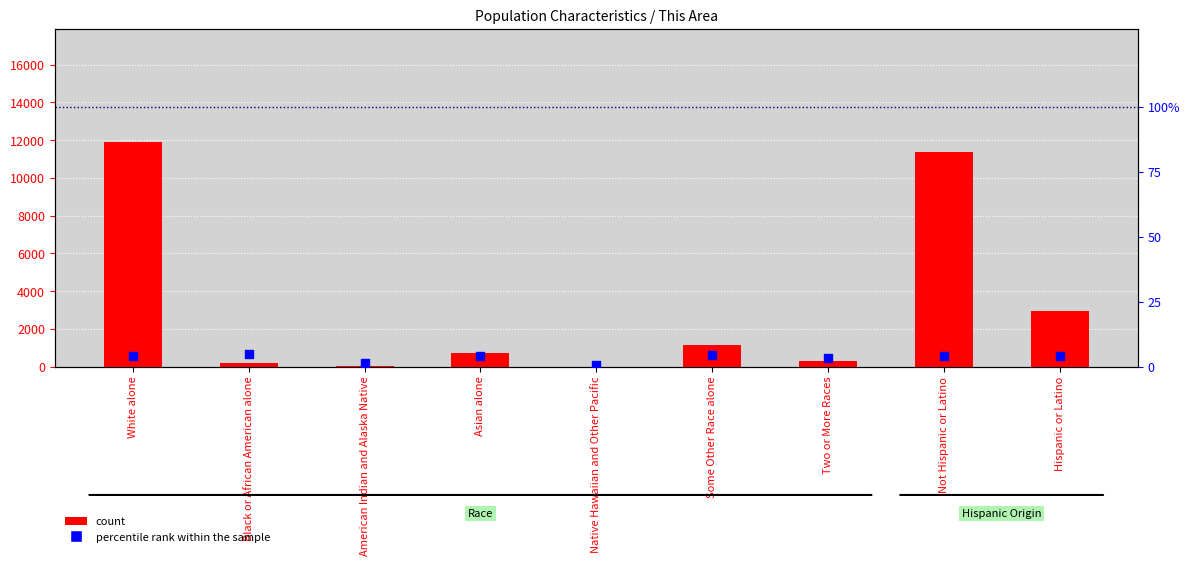

What is the total value across all series at Black or African American alone?

181.8